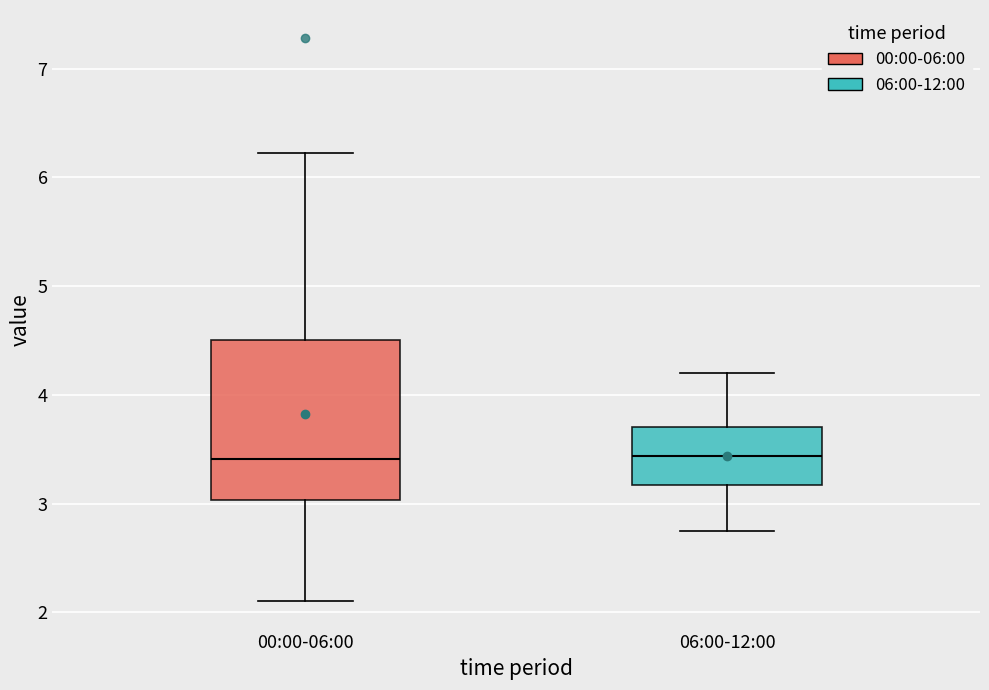

Where is the upper edge of the box for 06:00-12:00 on the y-axis? The values are not printed on the chart, so give them approximately, as read against the axis.

3.7